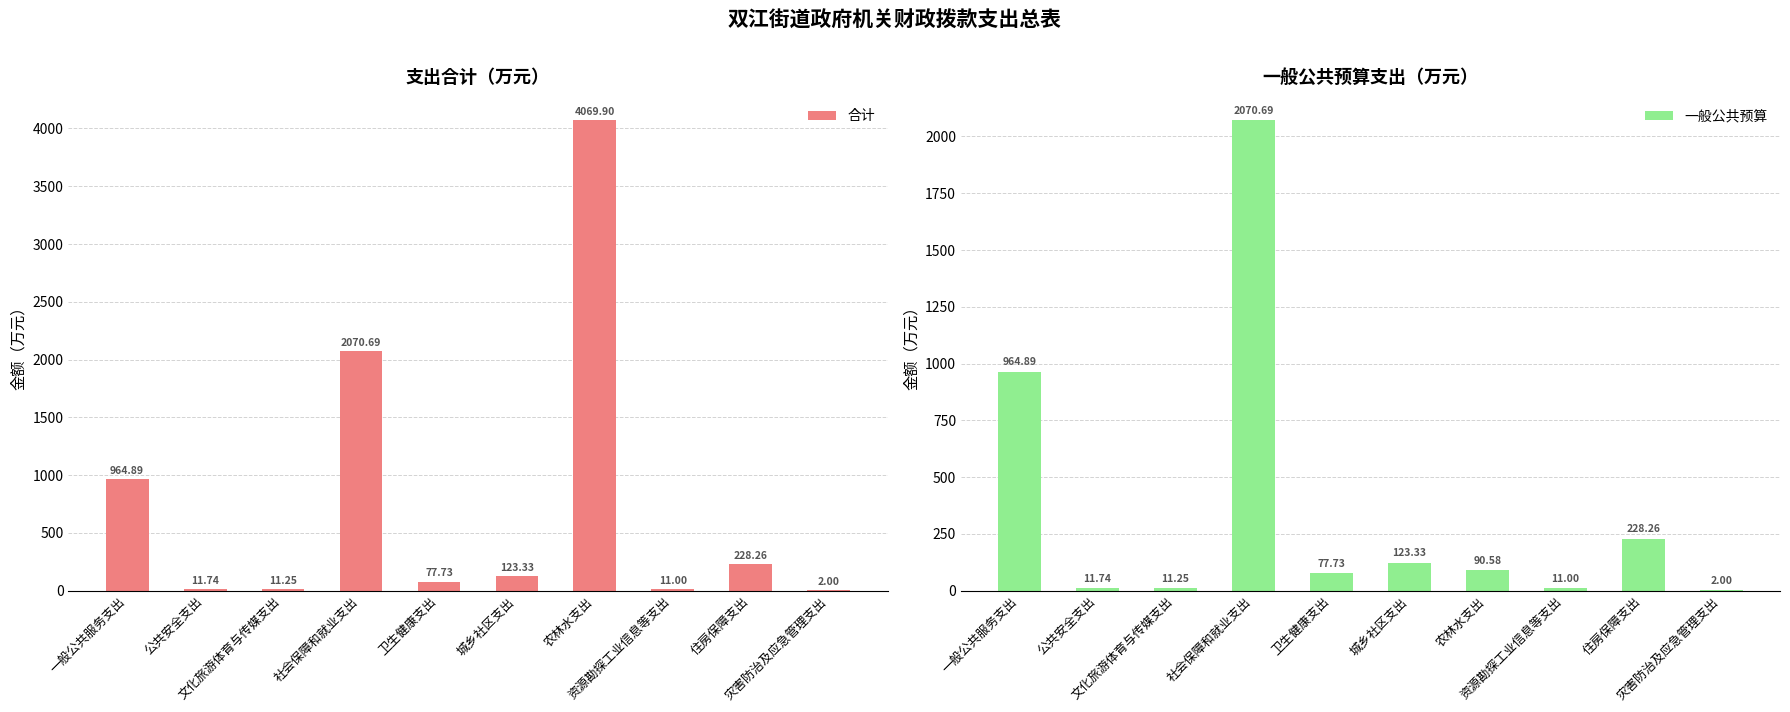

What is the sum of the 一般公共预算 values at 公共安全支出 and 卫生健康支出?

89.5